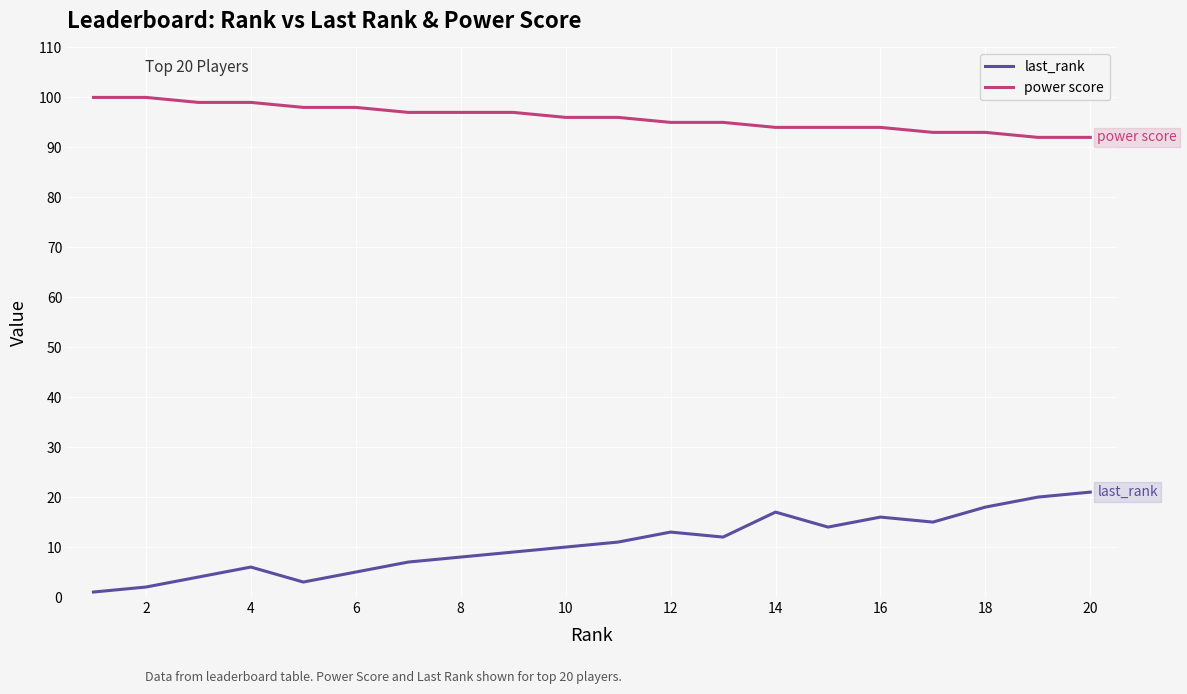

What is the difference between the maximum and minimum values in the last_rank series?

20